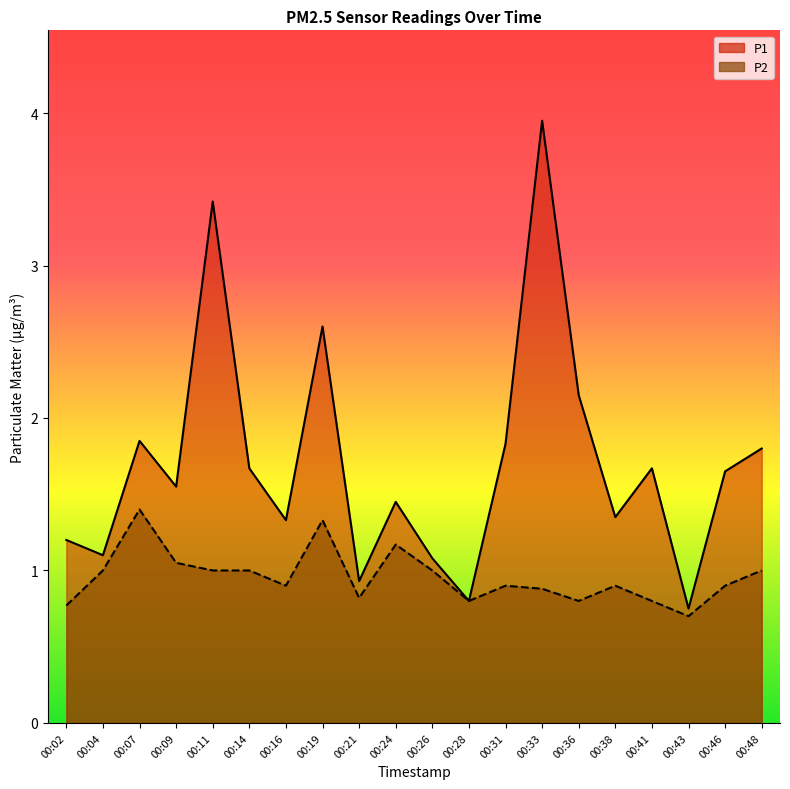

True or false: P2 and P1 intersect in this chart.

False